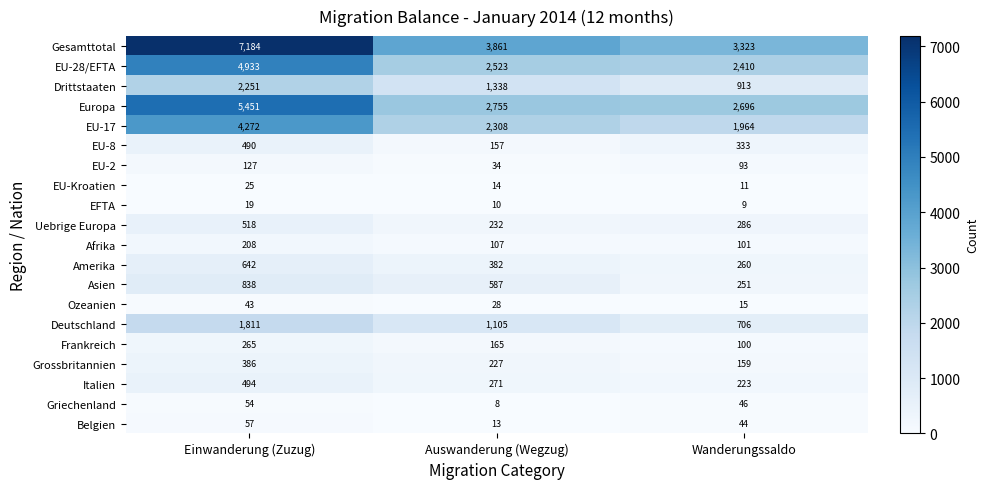

How many Belgien values are between 13 and 57?

3